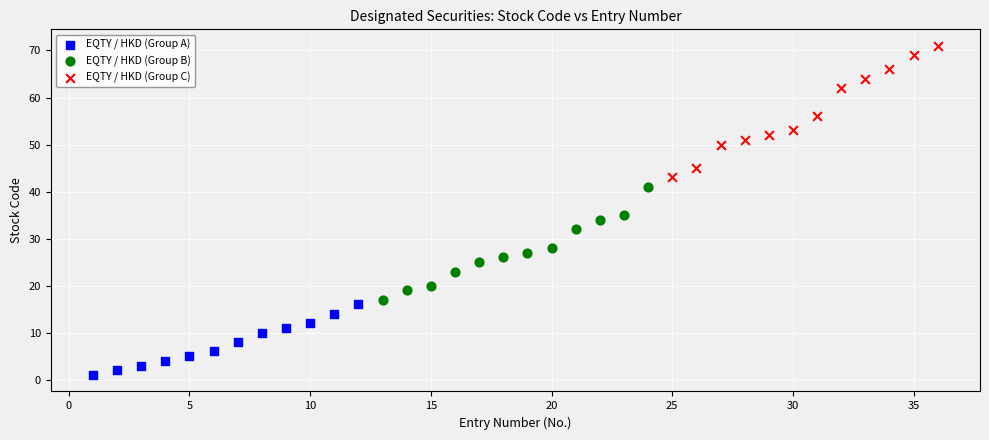

Which series reaches the minimum Y coordinate?

EQTY / HKD (Group A)